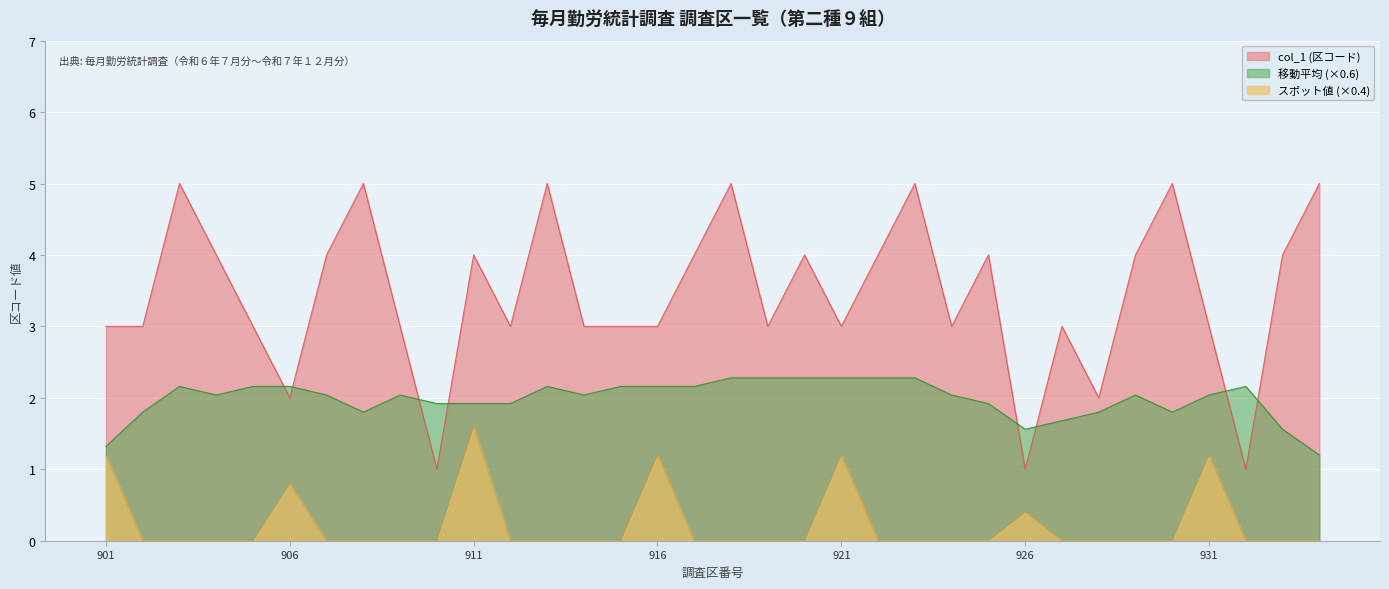

Where is the first local maximum?

903